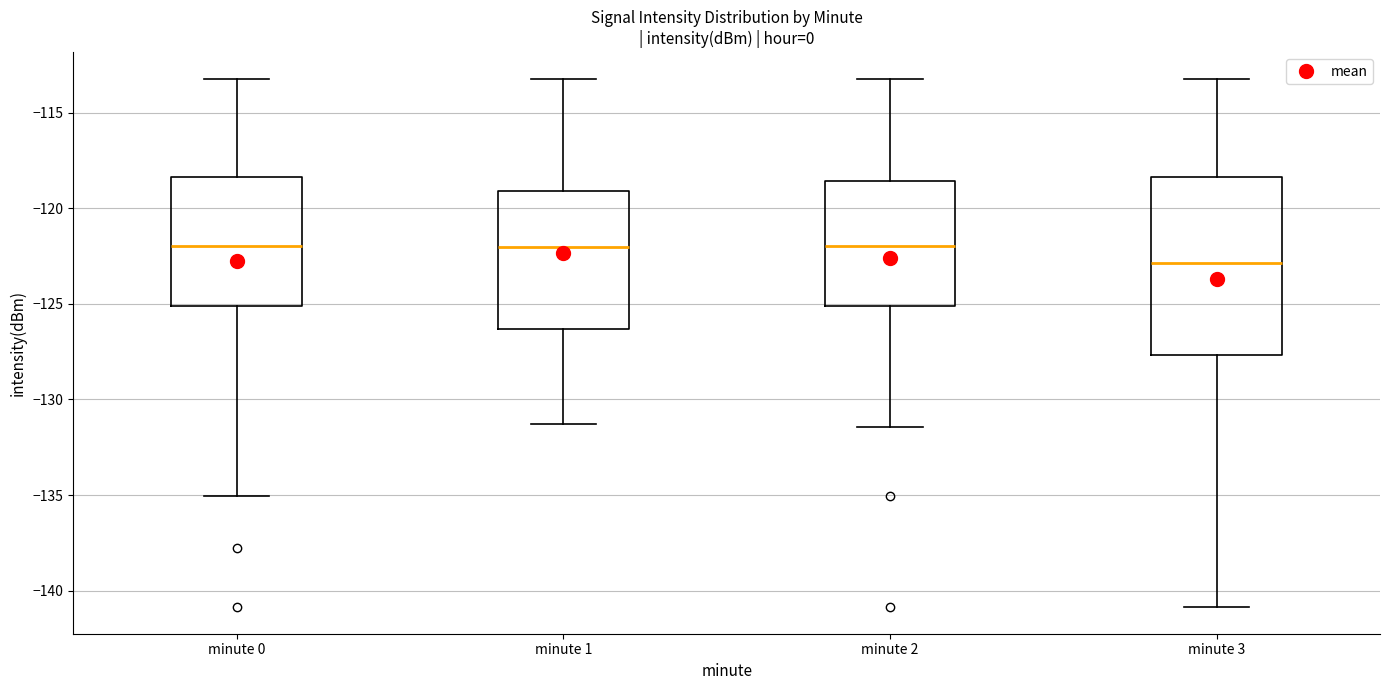

Where is the lower edge of the box for minute 0 on the y-axis? The values are not printed on the chart, so give them approximately, as read against the axis.

-125.0